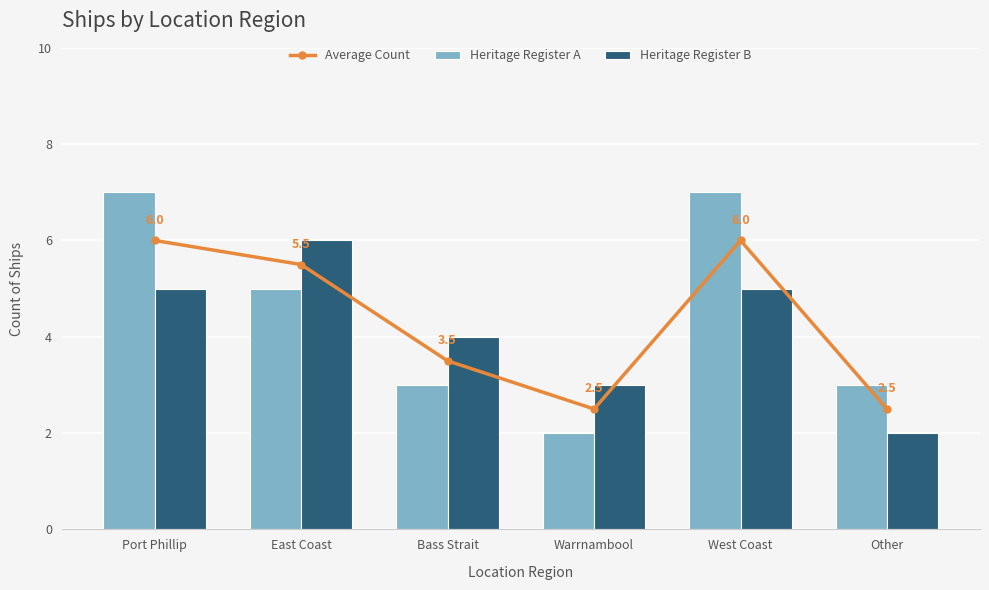

At which category is the sum across all series the highest?

Port Phillip